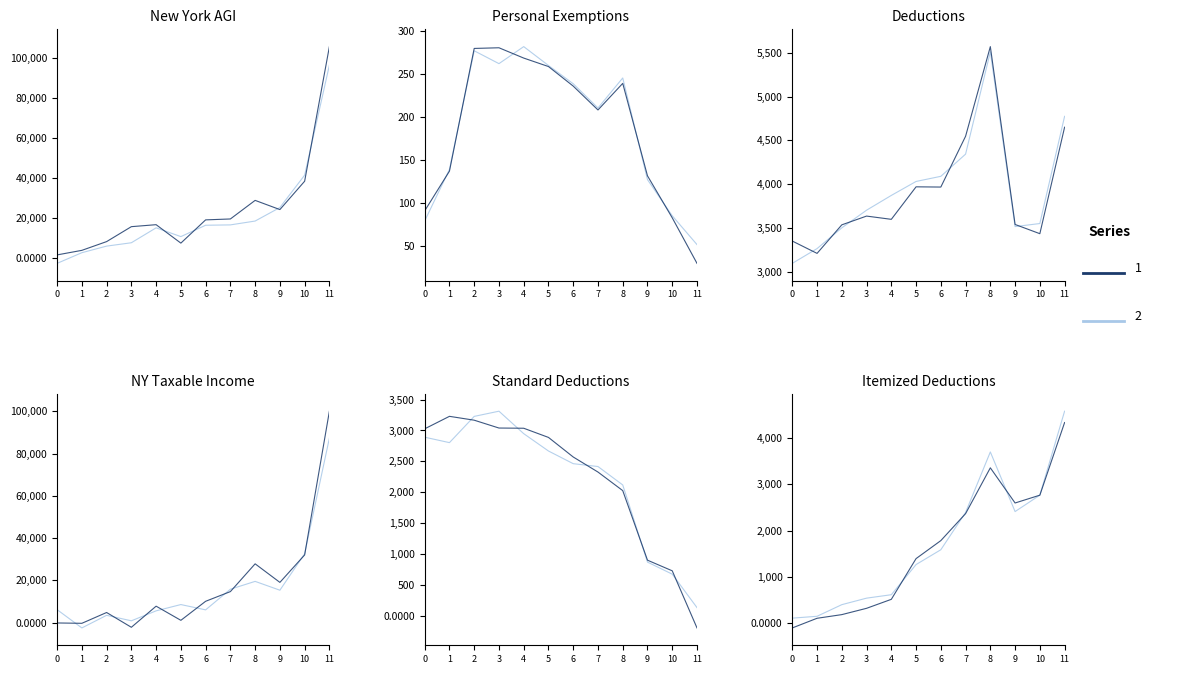

Count the number of categories in the chart.

12